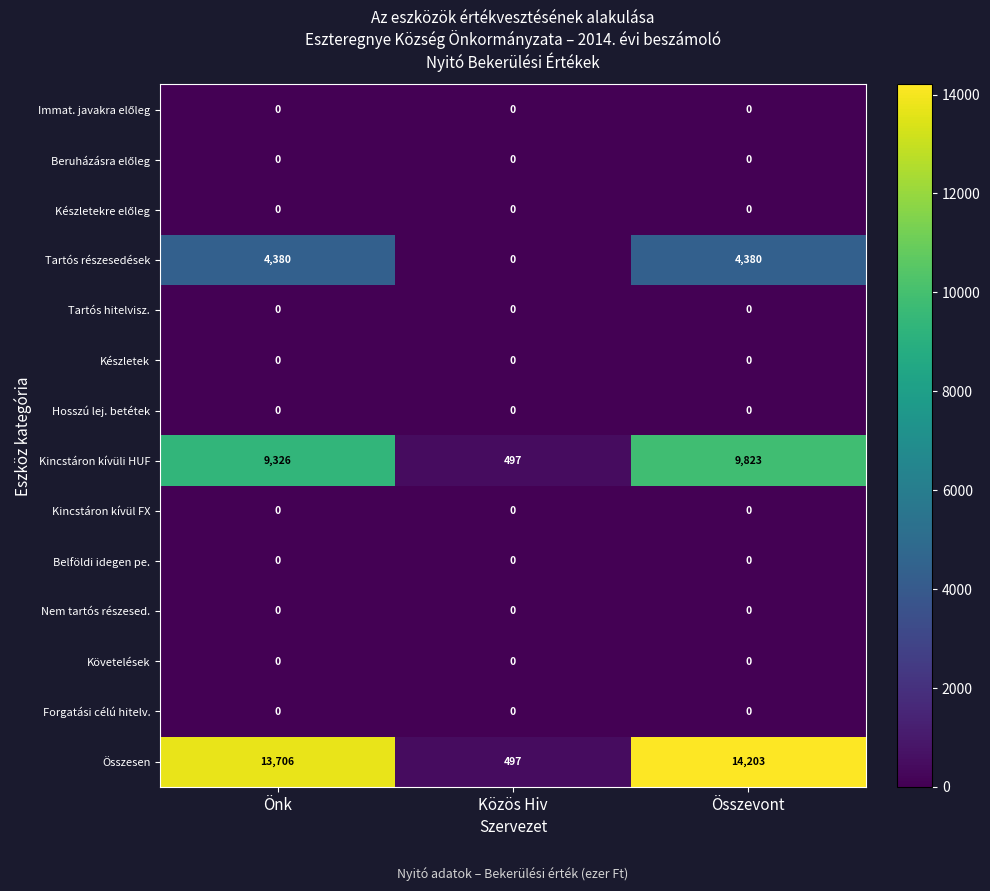

Between Közös Hiv and Összevont, which series saw the biggest shift?

Összesen